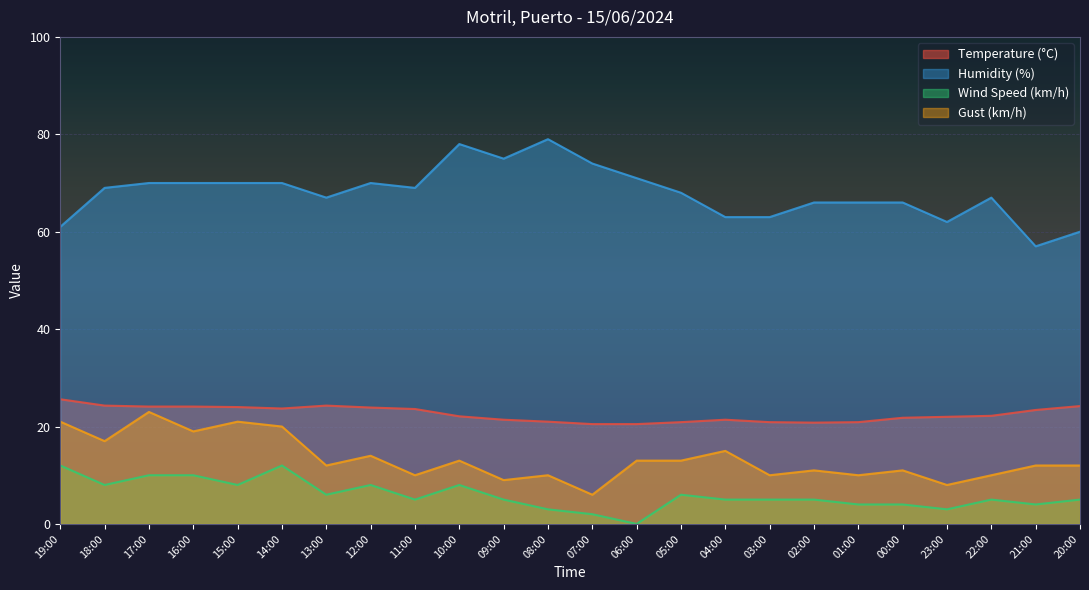

True or false: Gust (km/h) and Temperature (°C) cross at least once.

False